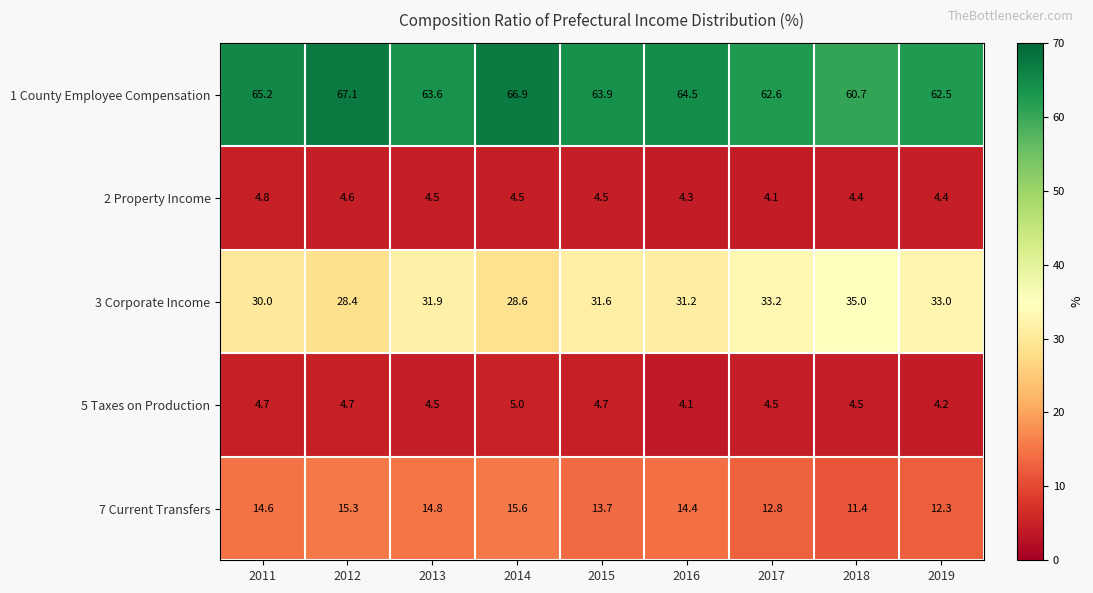

Where is 5 Taxes on Production nearest to the value 4?

2016